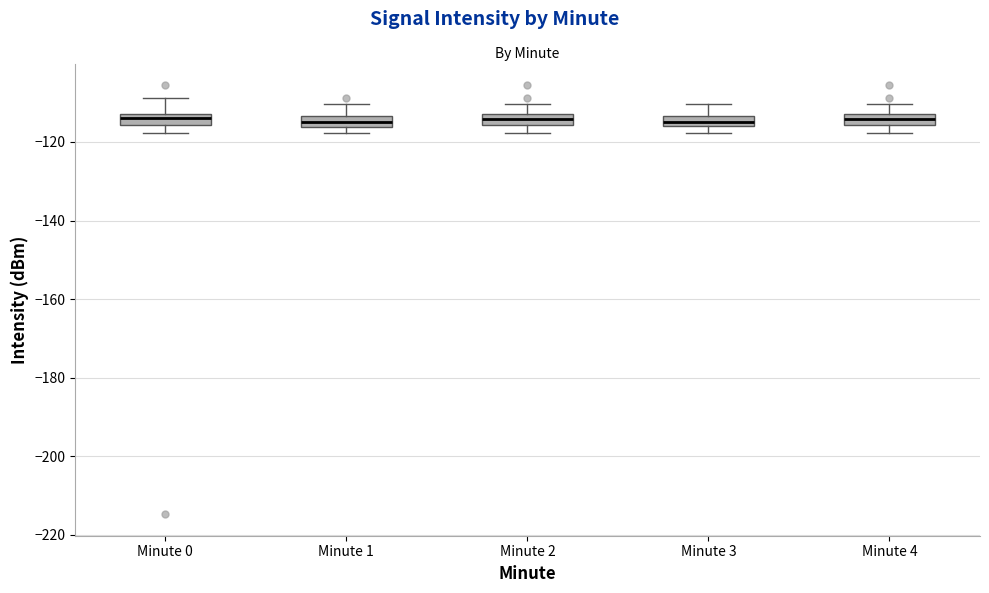

Where is the upper edge of the box for Minute 3 on the y-axis? The values are not printed on the chart, so give them approximately, as read against the axis.

-114